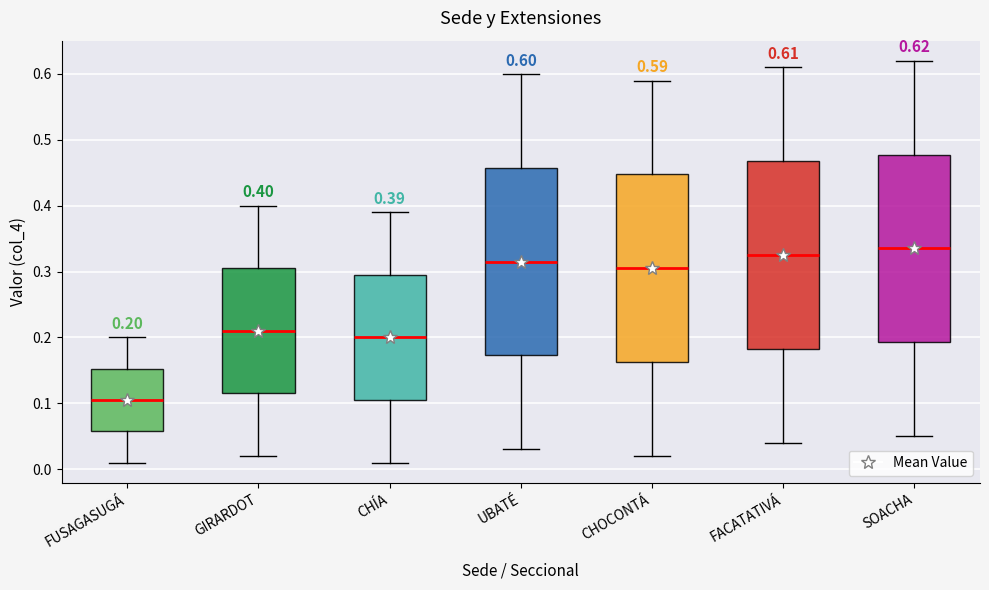

Which box's median line is the lowest?

FUSAGASUGÁ